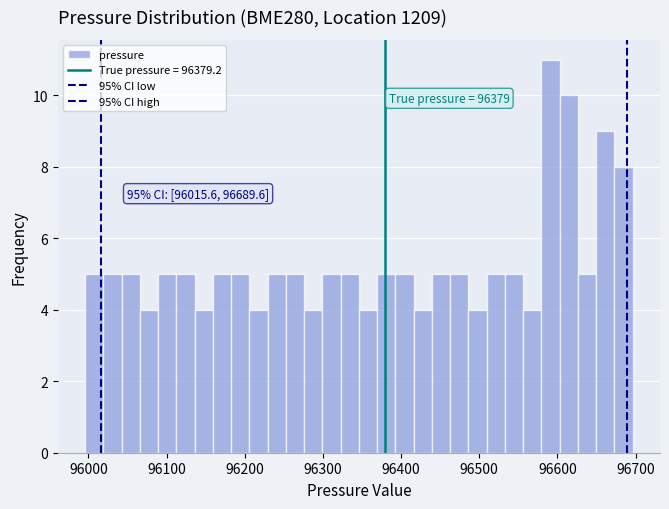

Read against the x-axis, roughly where is the centre of the tallest bar?

96590